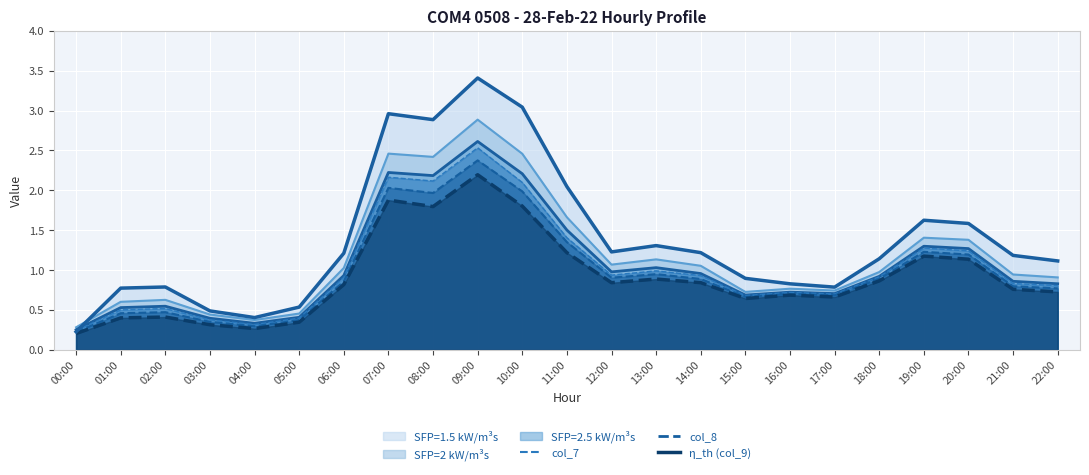

The value of col_6 at 02:00 is 0.5. True or false?

True